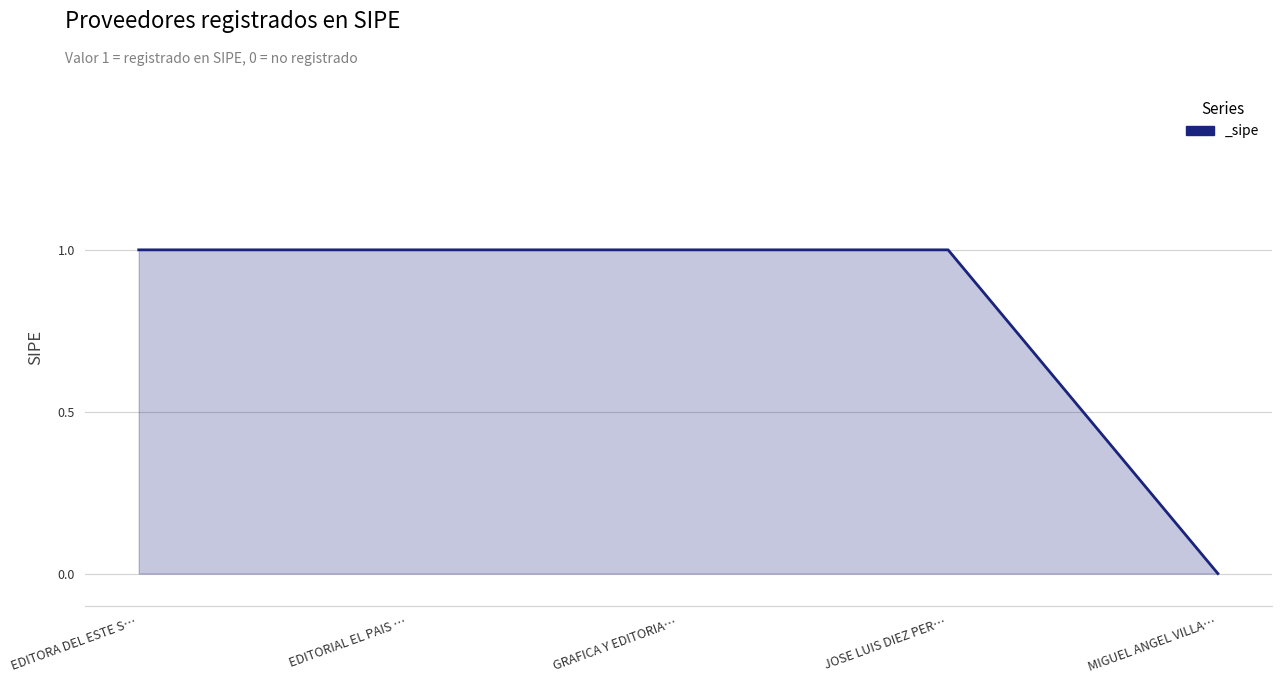

What position from the right is EDITORA DEL ESTE S…?

5